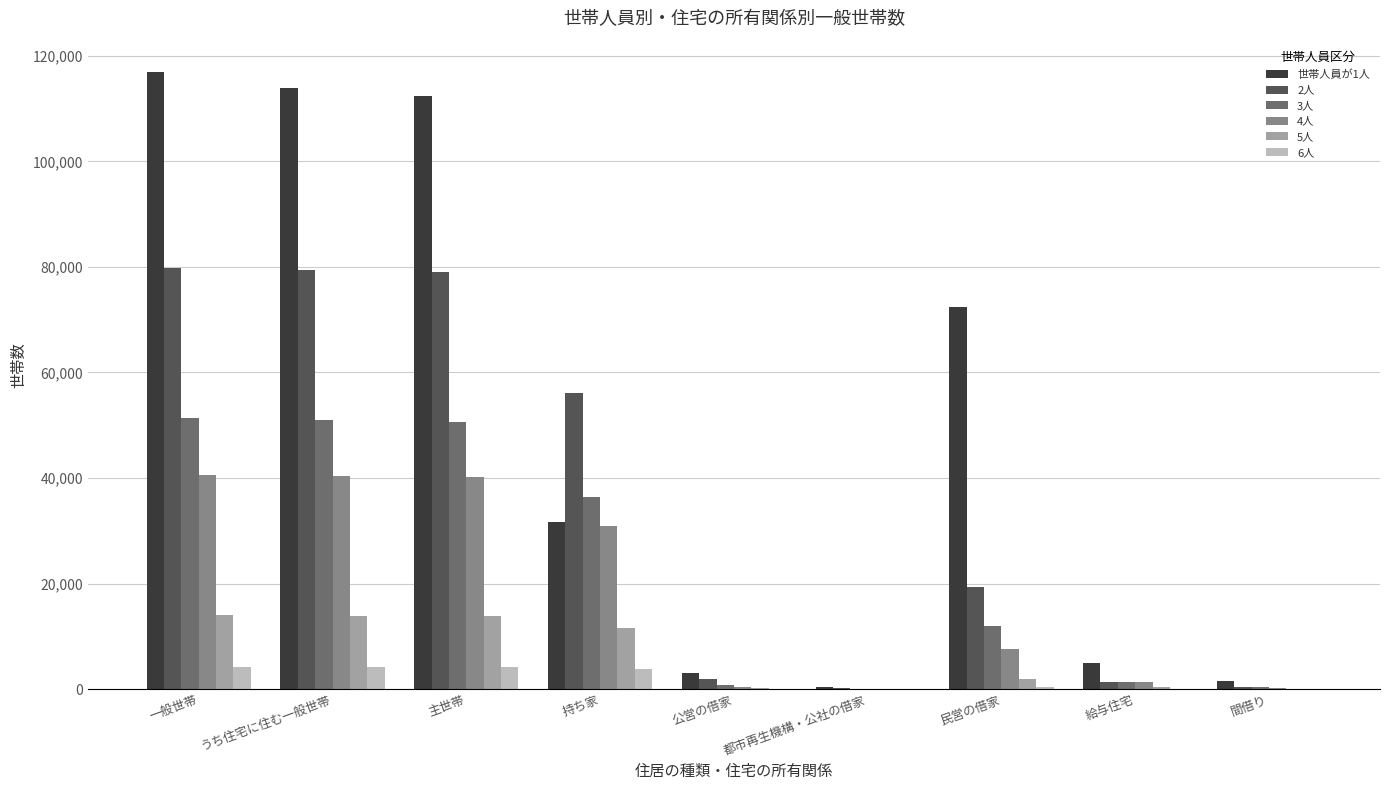

Is it true that 3人 equals 23547 at 一般世帯?

False